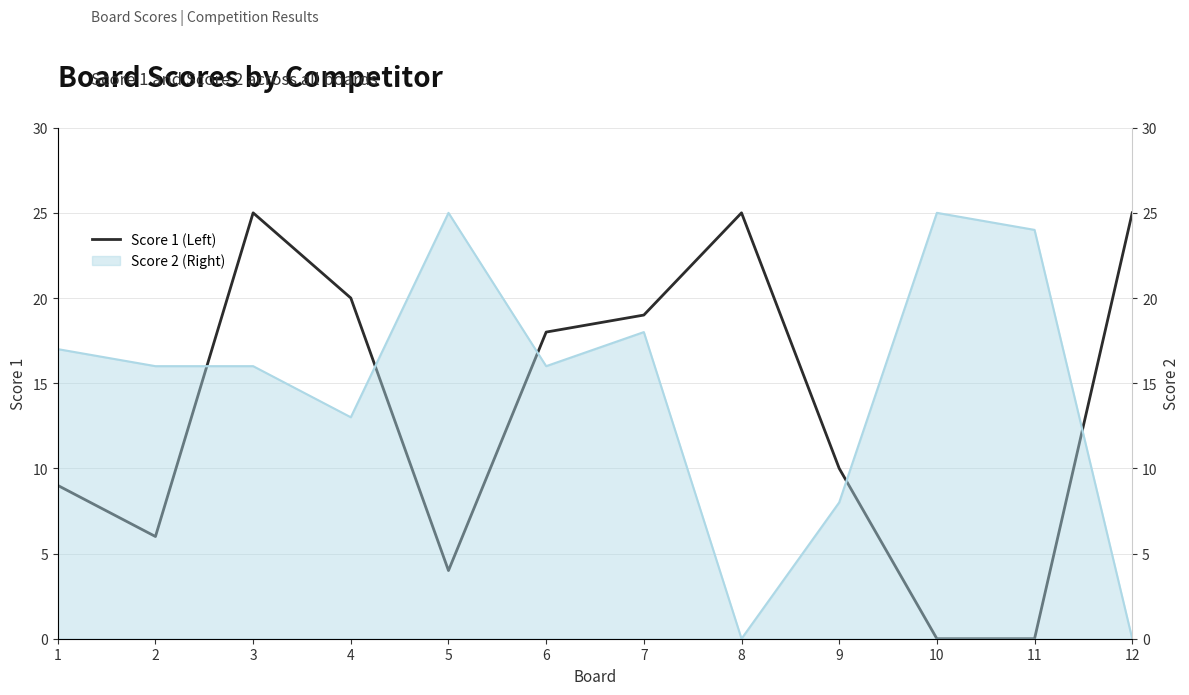

Is it true that the value at 4 is 32?

False